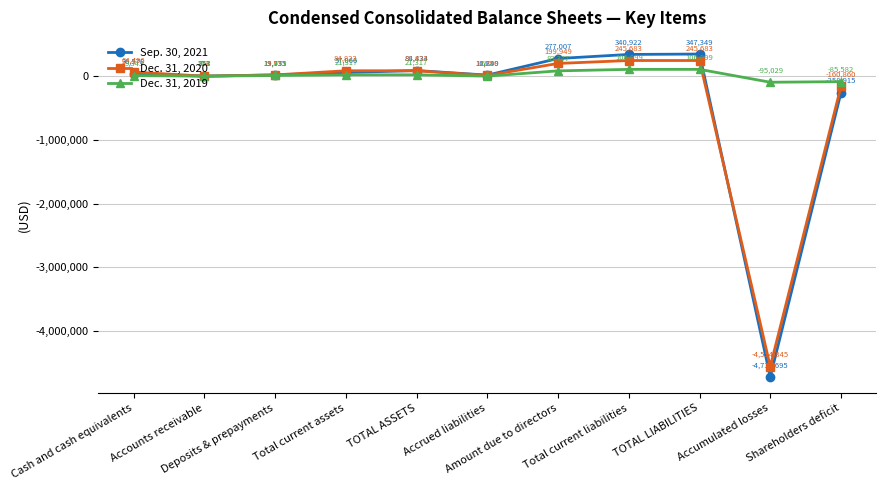

List the labels in order of Sep. 30, 2021 value, largest first.

TOTAL LIABILITIES, Total current liabilities, Amount due to directors, TOTAL ASSETS, Total current assets, Cash and cash equivalents, Deposits & prepayments, Accrued liabilities, Accounts receivable, Shareholders deficit, Accumulated losses